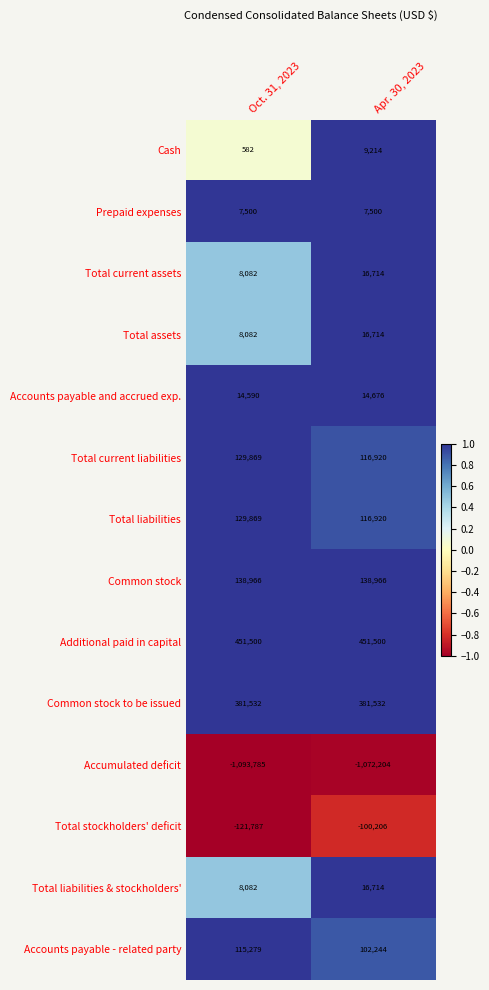

True or false: Total current assets has a value of 16714 at Apr. 30, 2023.

True